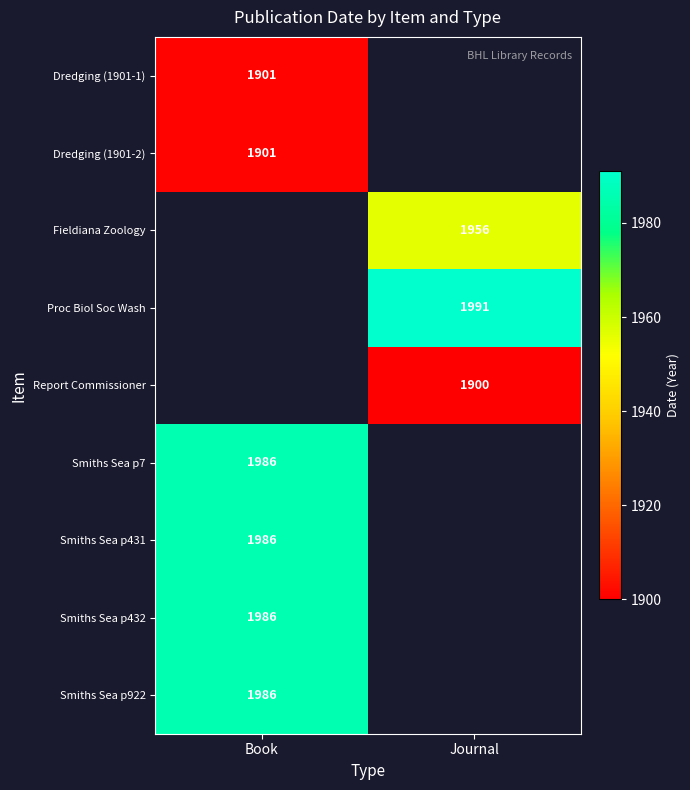

What is the minimum value shown in the chart?

1900.0